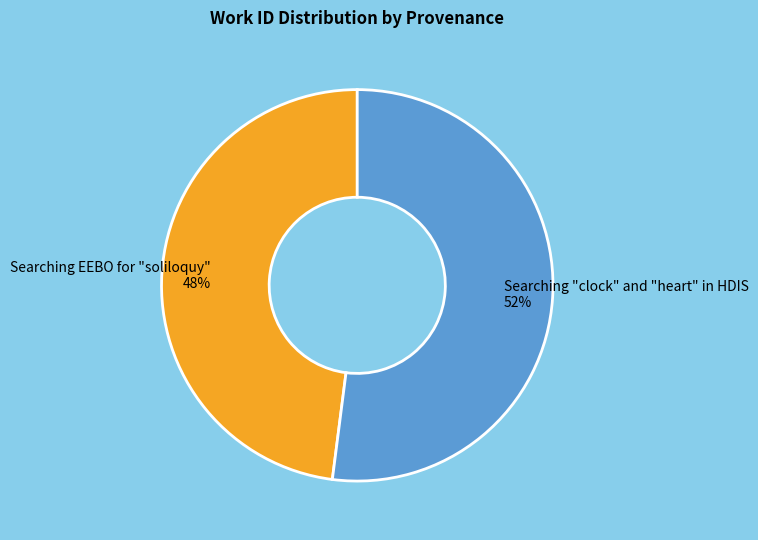

Count the number of slices in the pie.

2